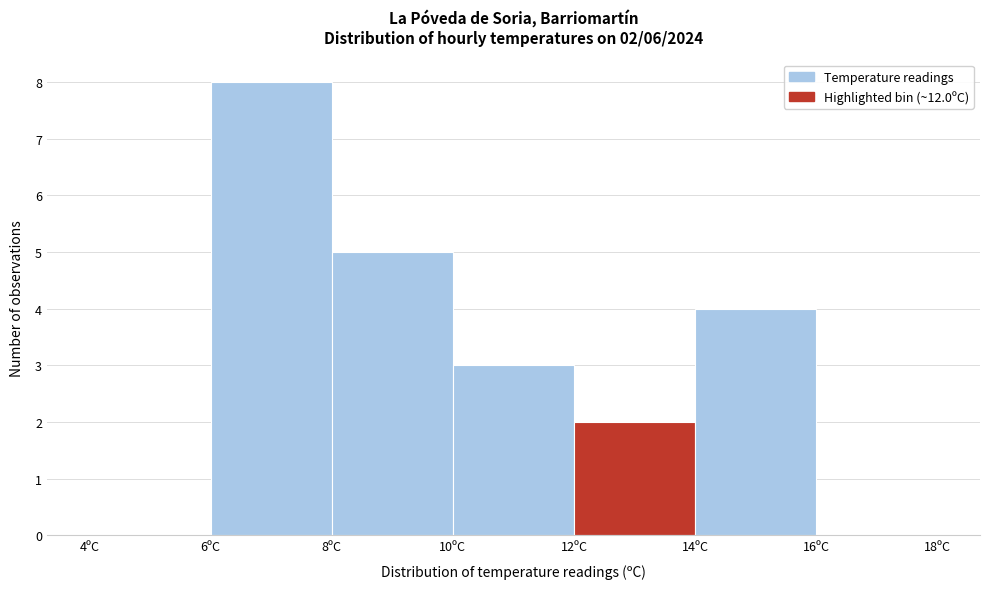

Which range on the x-axis has the tallest bar?

6 to 8